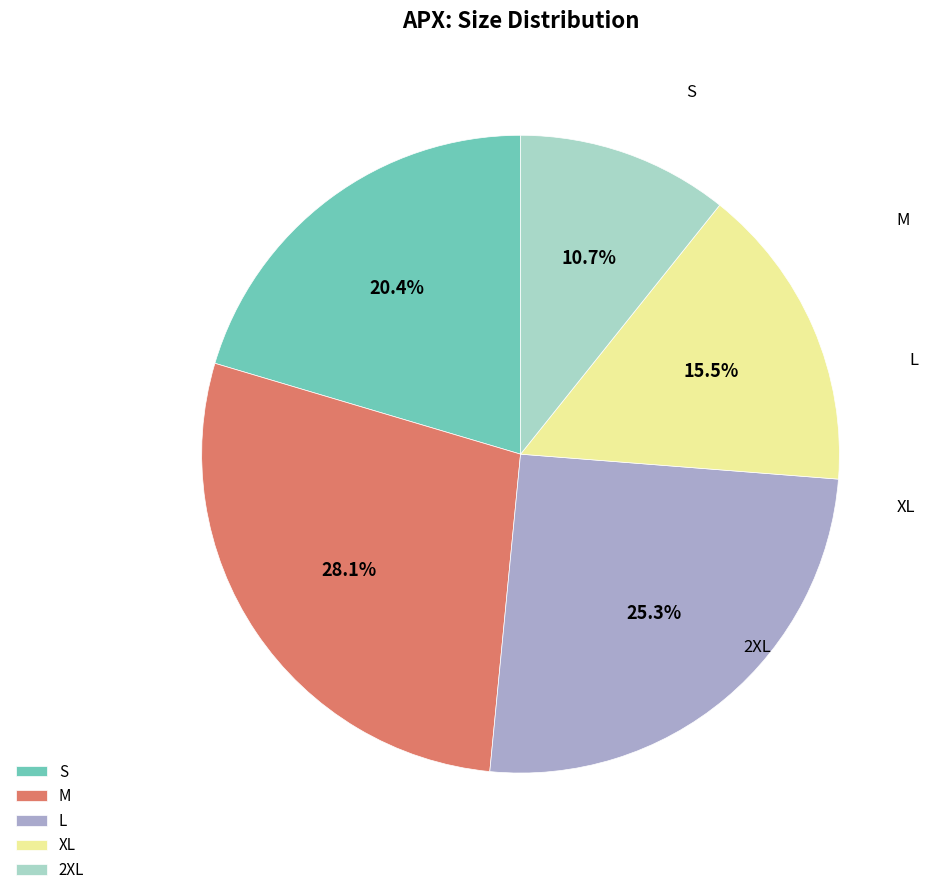

To the nearest percent, what is the difference between the L and 2XL slice percentages?

15%